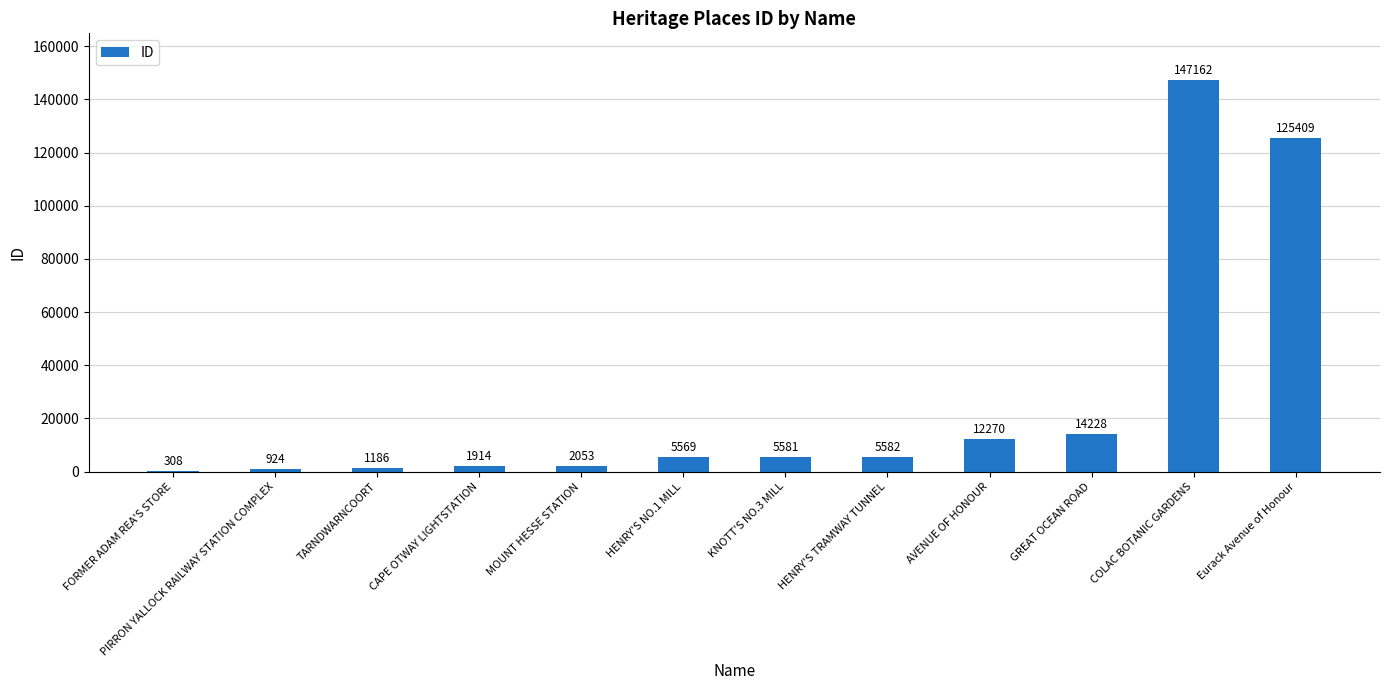

Which label corresponds to the largest value in the chart?

COLAC BOTANIC GARDENS